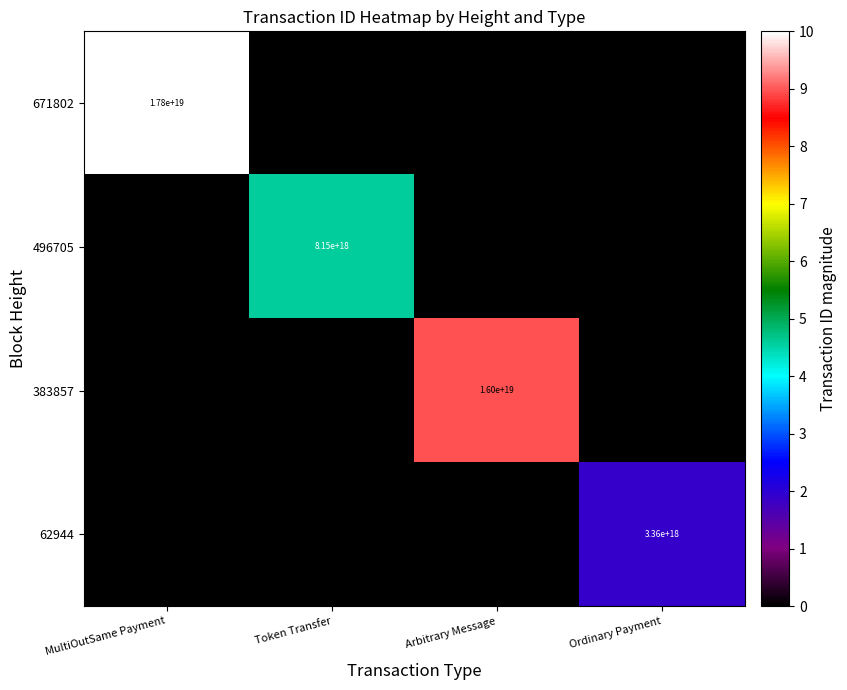

True or false: 671802 has a value of 5742805514996635648 at MultiOutSame Payment.

False